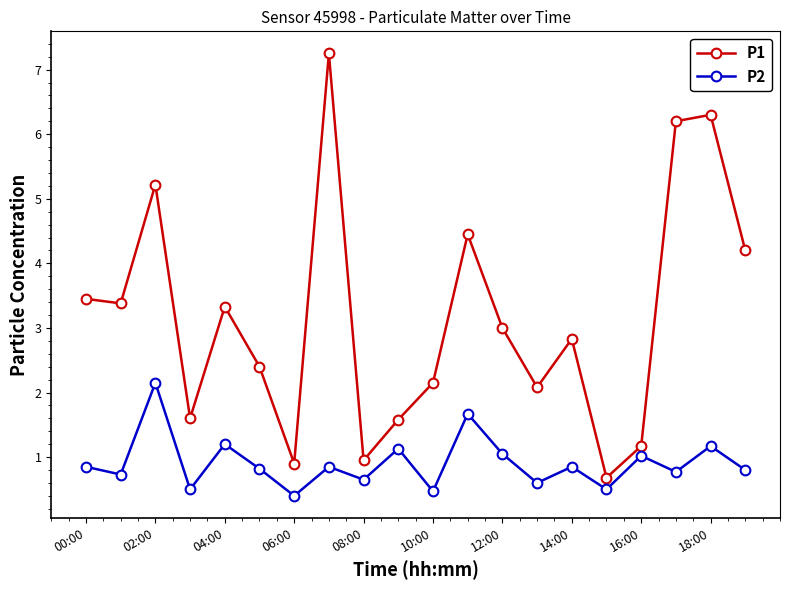

True or false: P1 has more than 1 points higher than both neighbors.

True